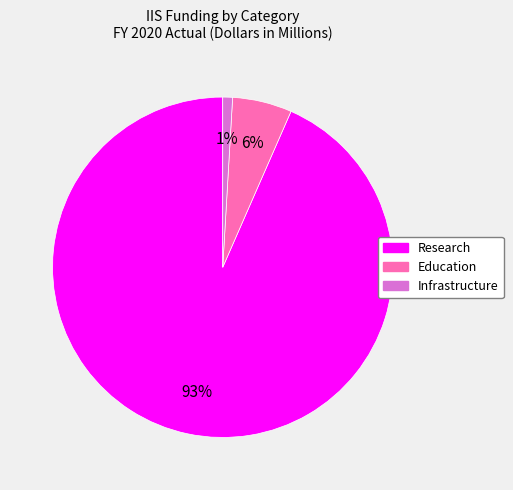

Count the number of slices in the pie.

3